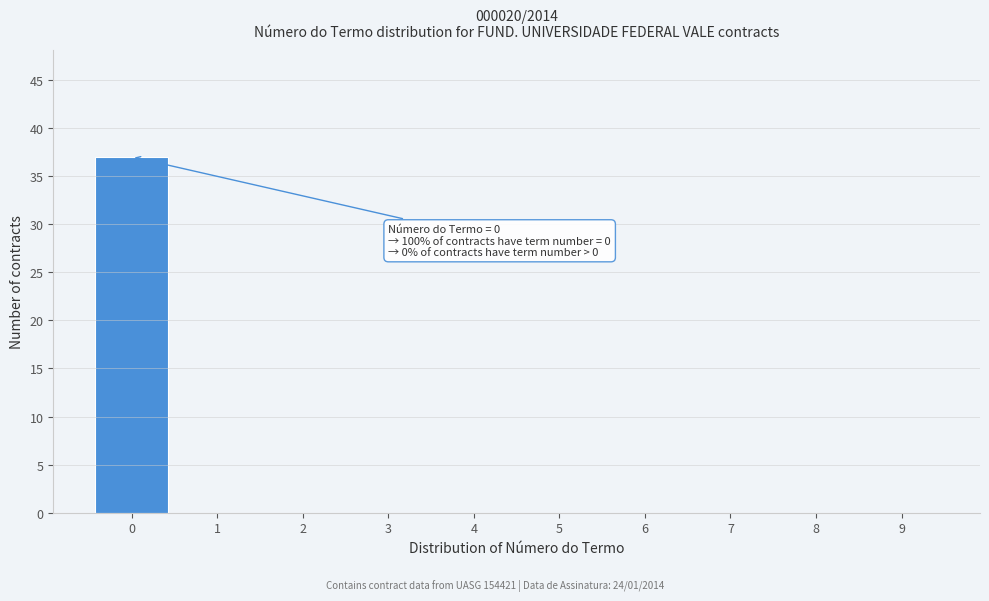

Reading right to left, extract all data points from this chart.

9=0	8=0	7=0	6=0	5=0	4=0	3=0	2=0	1=0	0=37